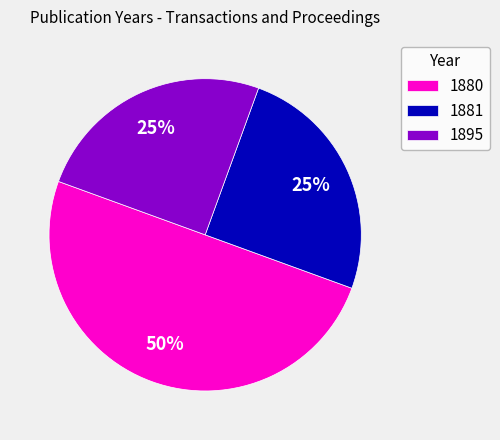

To the nearest percent, what is the combined percentage of 1881 and 1895?

50%